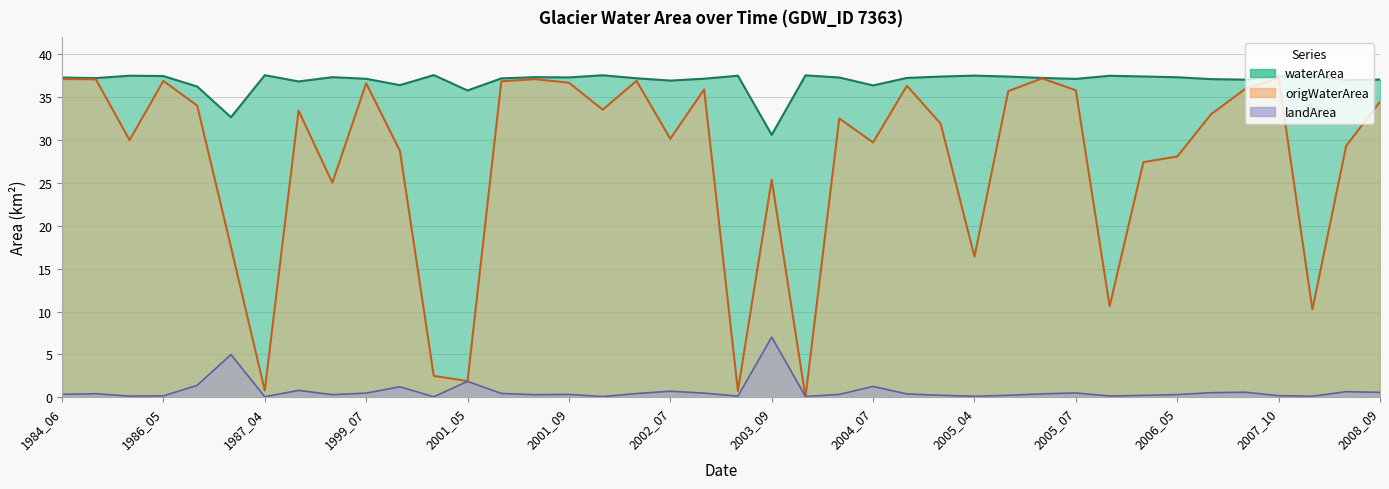

What is the average value of the origWaterArea series?

27.4